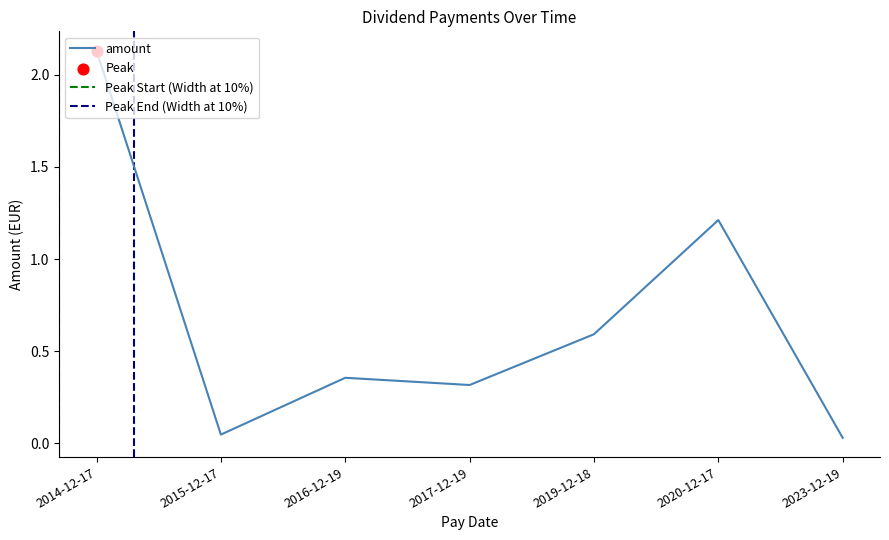

Between 2020-12-17 and 2019-12-18, which is larger?

2020-12-17